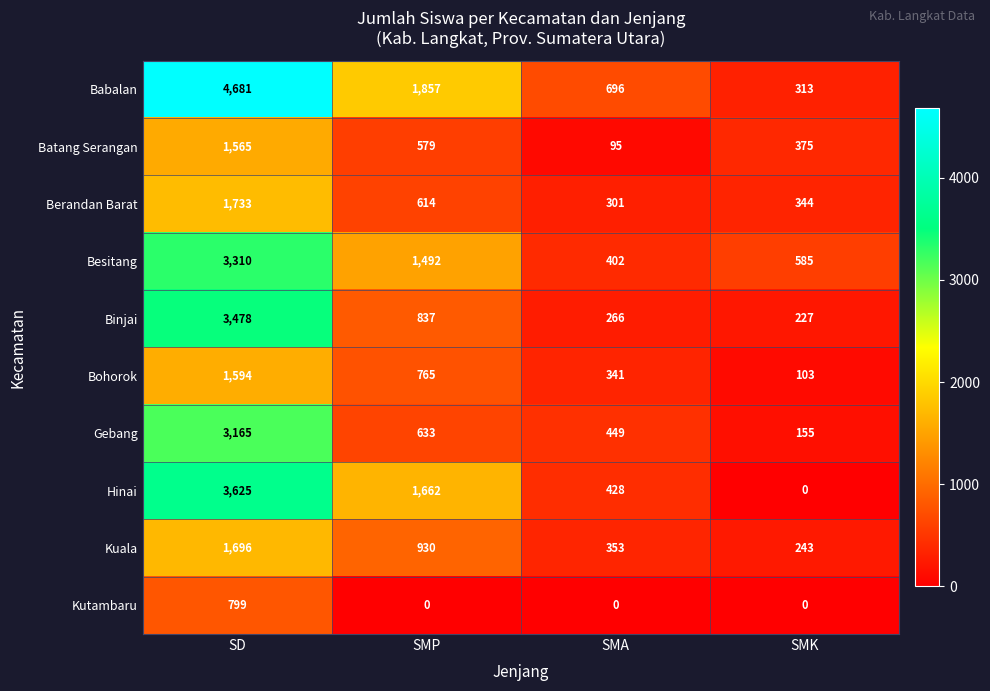

At which label is Bohorok closest to 848?

SMP